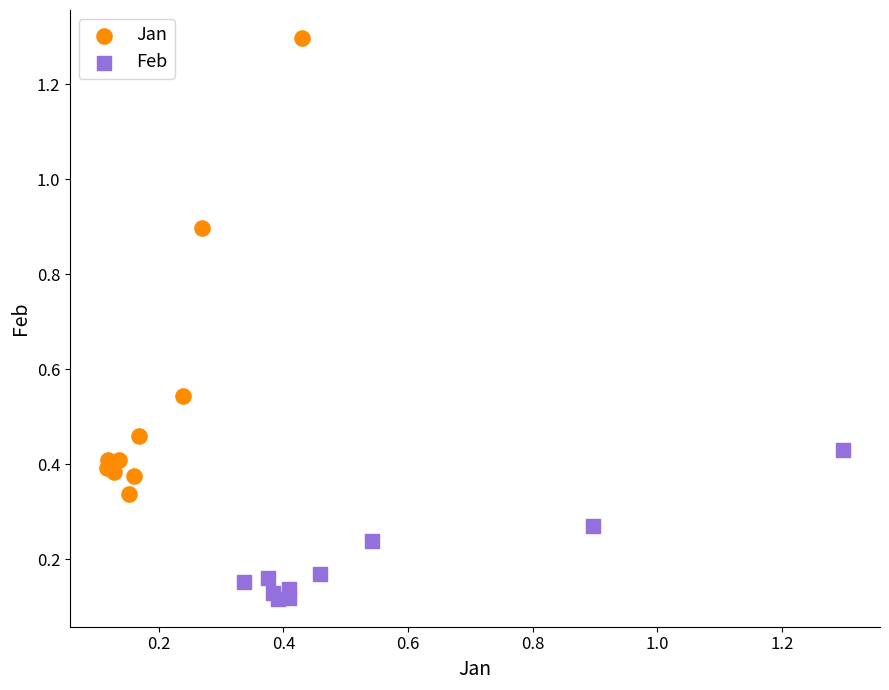

Which series reaches the maximum Y coordinate?

Jan